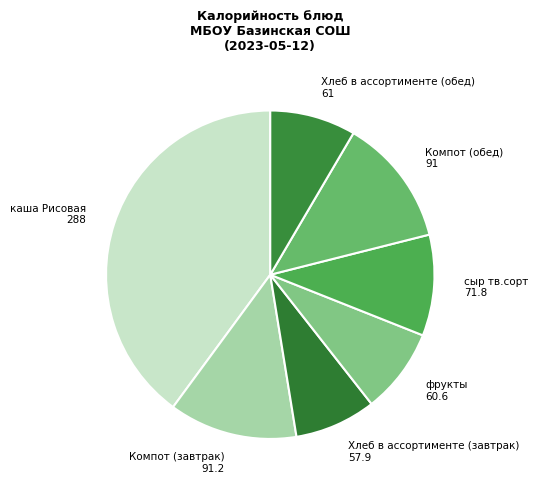

Count the number of slices in the pie.

7